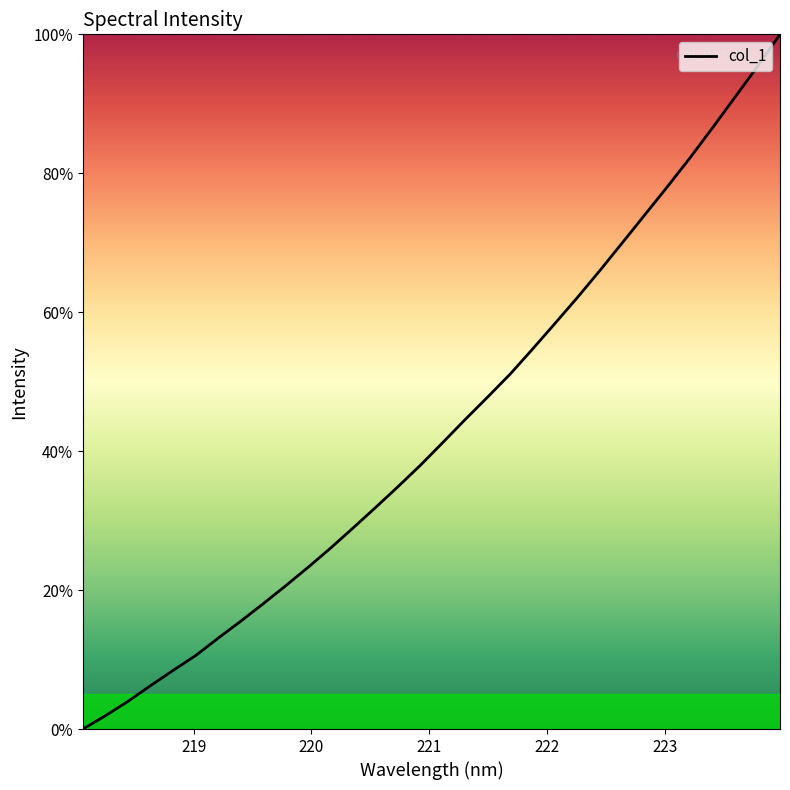

What is the greatest value displayed?

100.0